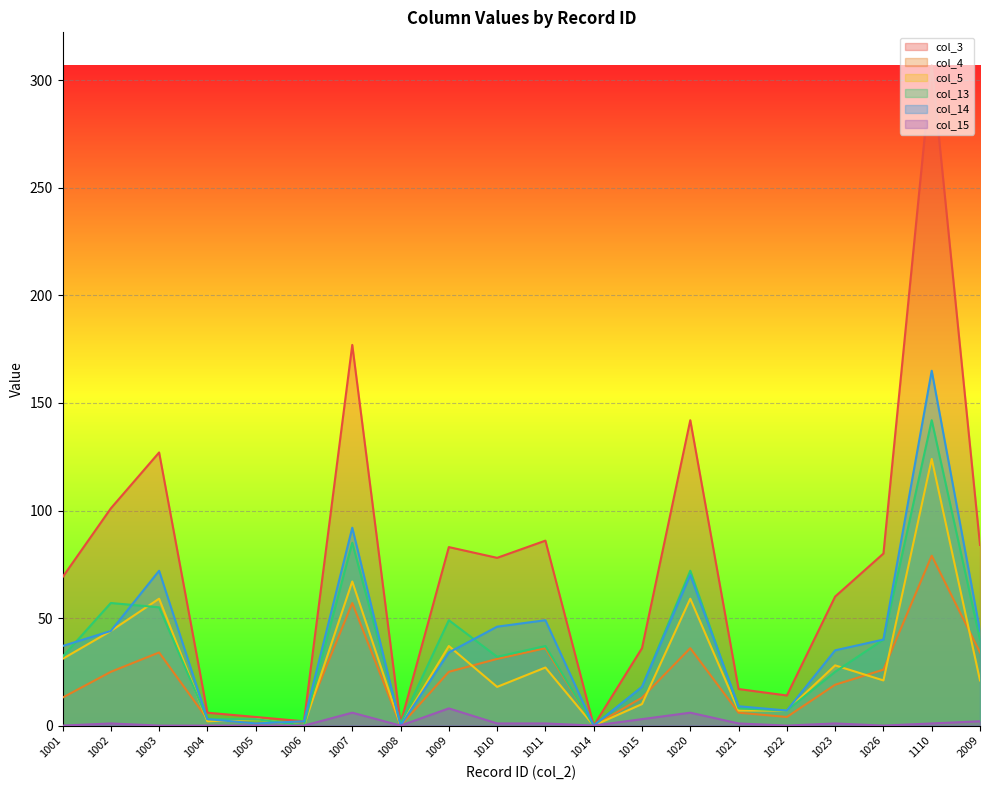

Which series changed the most between 1020 and 1110?

col_3